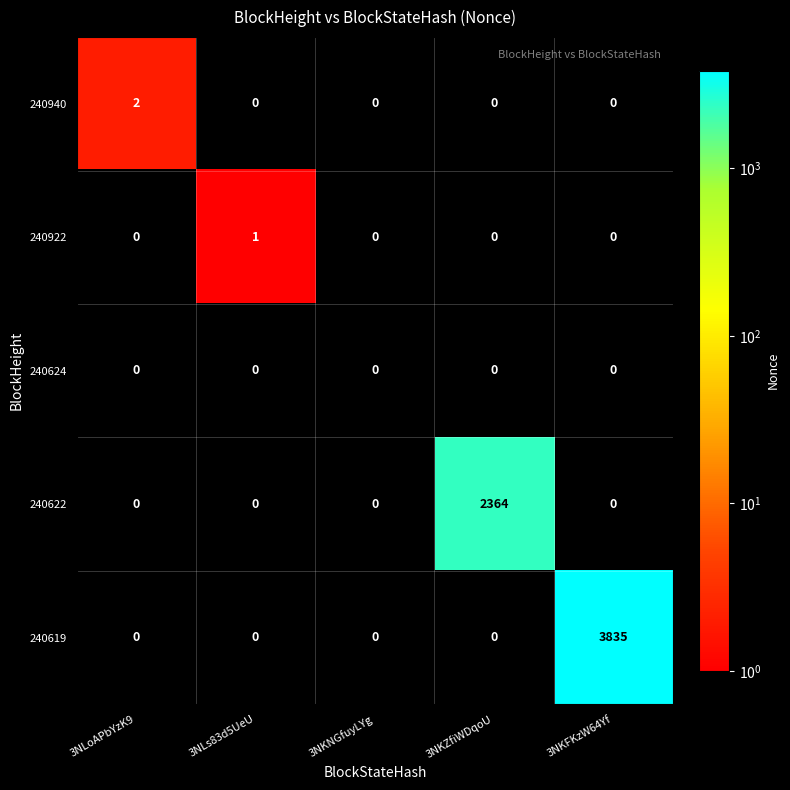

Reading left to right, list all the values displayed in this chart.

240940: 3NLoAPbYzK9=2	3NLs83d5UeU=0	3NKNGfuyLYg=0	3NKZfiWDqoU=0	3NKFKzW64Yf=0
240922: 3NLoAPbYzK9=0	3NLs83d5UeU=1	3NKNGfuyLYg=0	3NKZfiWDqoU=0	3NKFKzW64Yf=0
240624: 3NLoAPbYzK9=0	3NLs83d5UeU=0	3NKNGfuyLYg=0	3NKZfiWDqoU=0	3NKFKzW64Yf=0
240622: 3NLoAPbYzK9=0	3NLs83d5UeU=0	3NKNGfuyLYg=0	3NKZfiWDqoU=2364	3NKFKzW64Yf=0
240619: 3NLoAPbYzK9=0	3NLs83d5UeU=0	3NKNGfuyLYg=0	3NKZfiWDqoU=0	3NKFKzW64Yf=3835